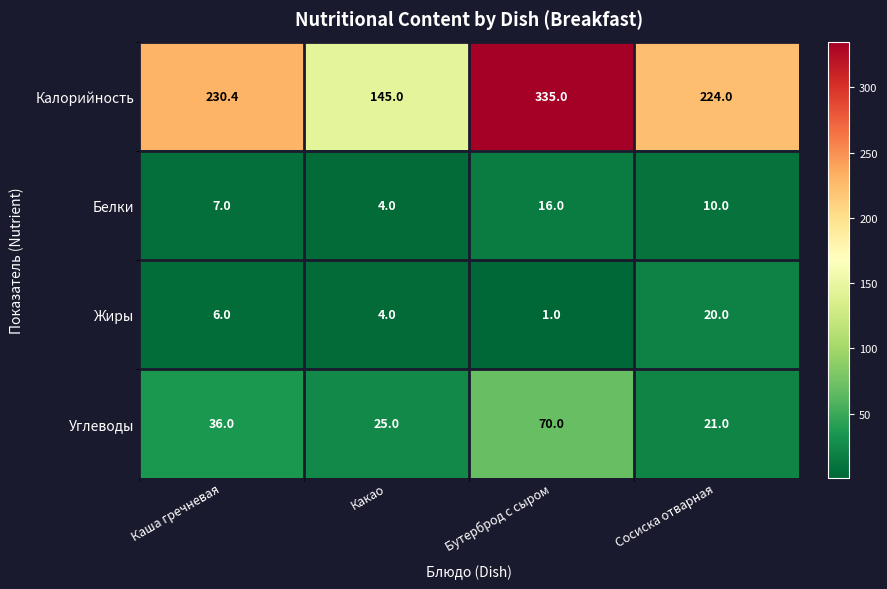

Rank the series at Каша гречневая from lowest to highest value.

Жиры, Белки, Углеводы, Калорийность